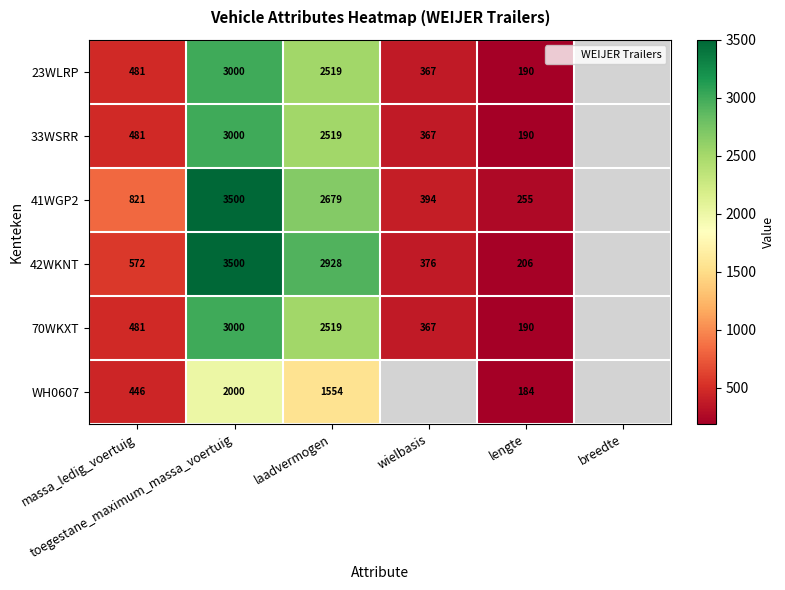

What is the highest value of the WH0607 series?

2000.0